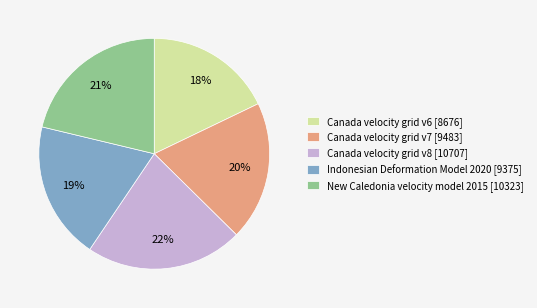

To the nearest percent, what is the combined percentage of Indonesian Deformation Model 2020 and Canada velocity grid v6?

37%